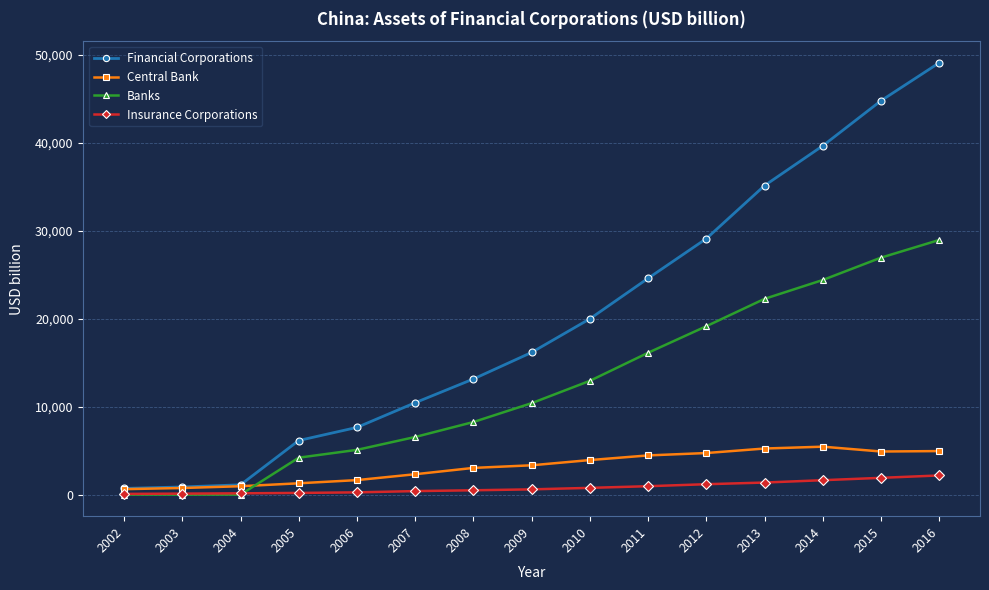

How many intersections are there between Central Bank and Banks?

1